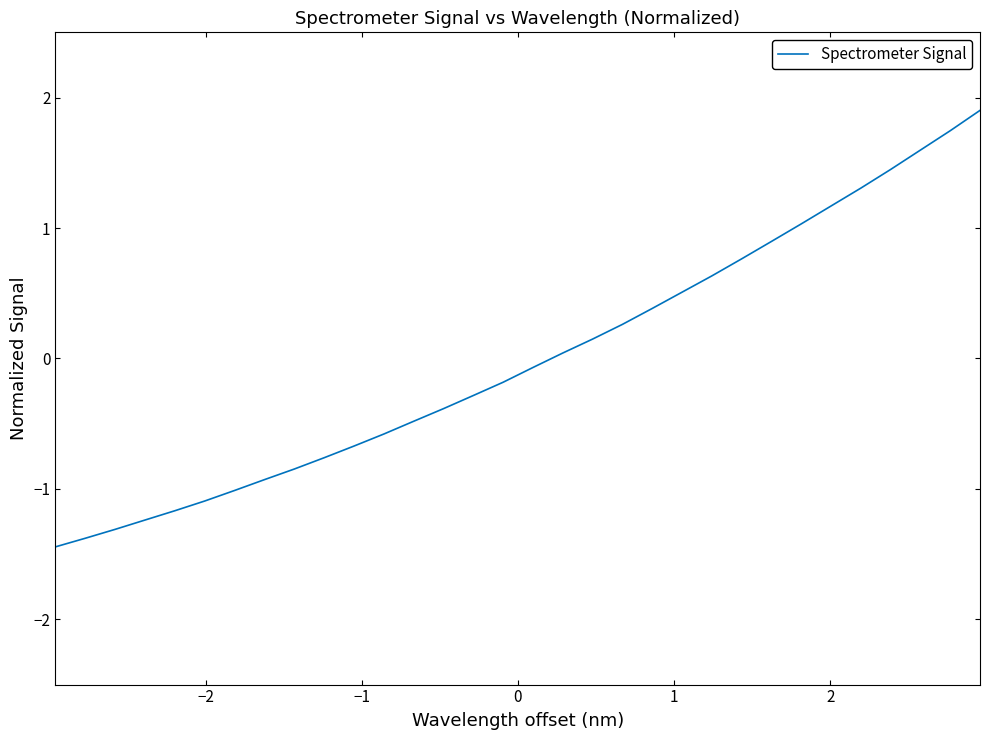

What is the difference between the maximum and minimum values?

3.3